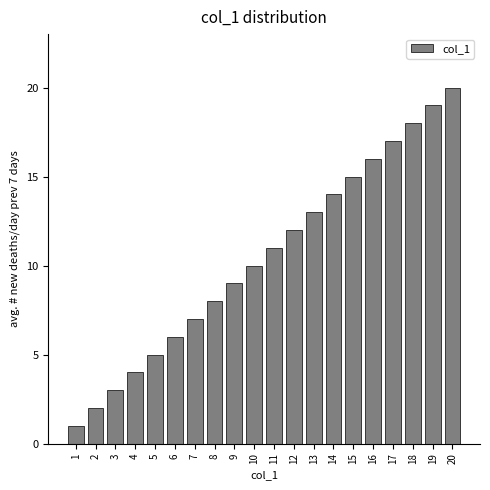

What is the difference between the maximum and minimum values?

19